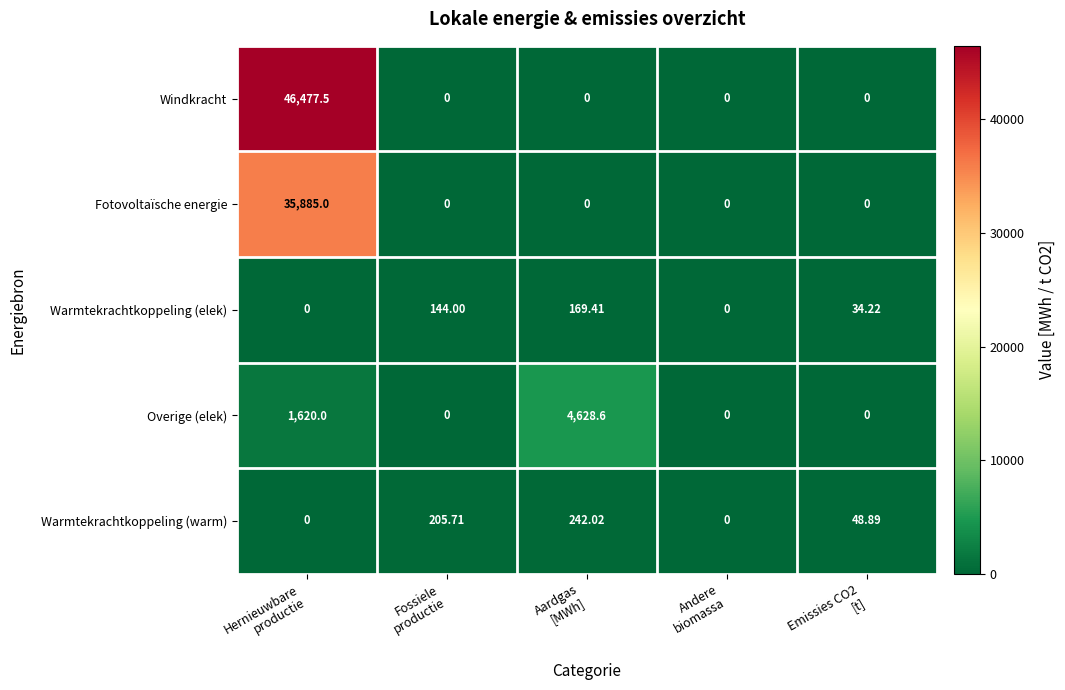

Which series has the widest spread of values?

Windkracht